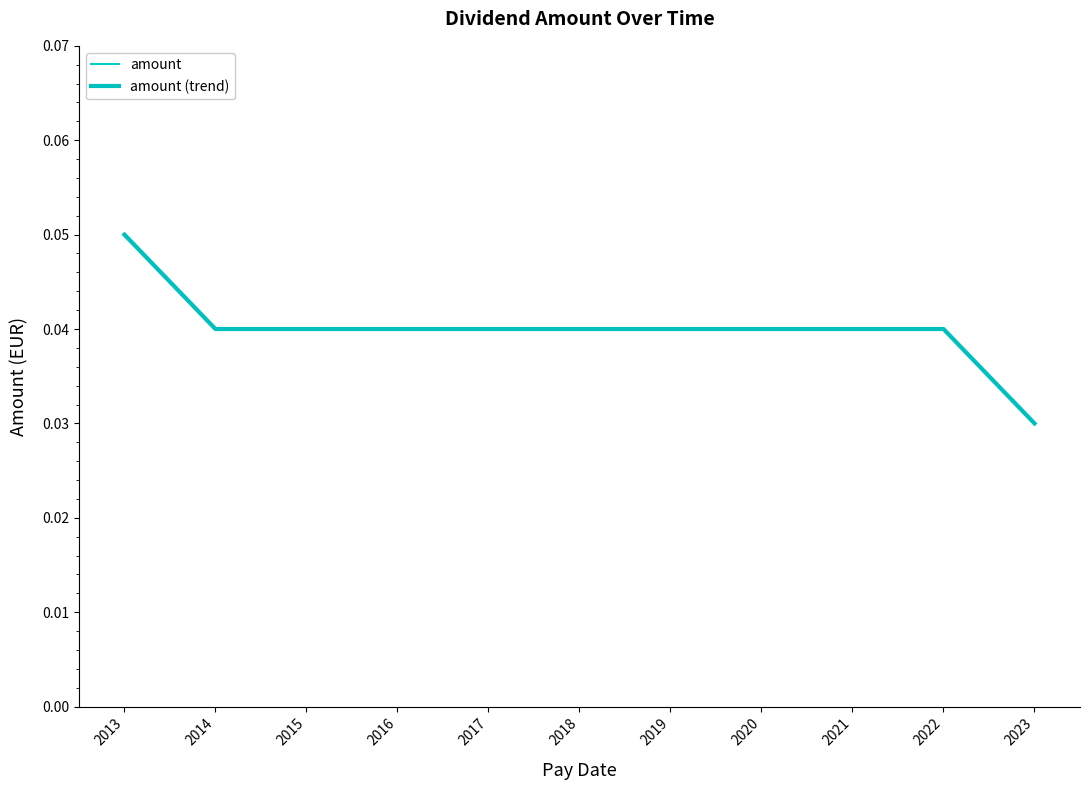

True or false: amount and amount (trend) cross at least once.

False